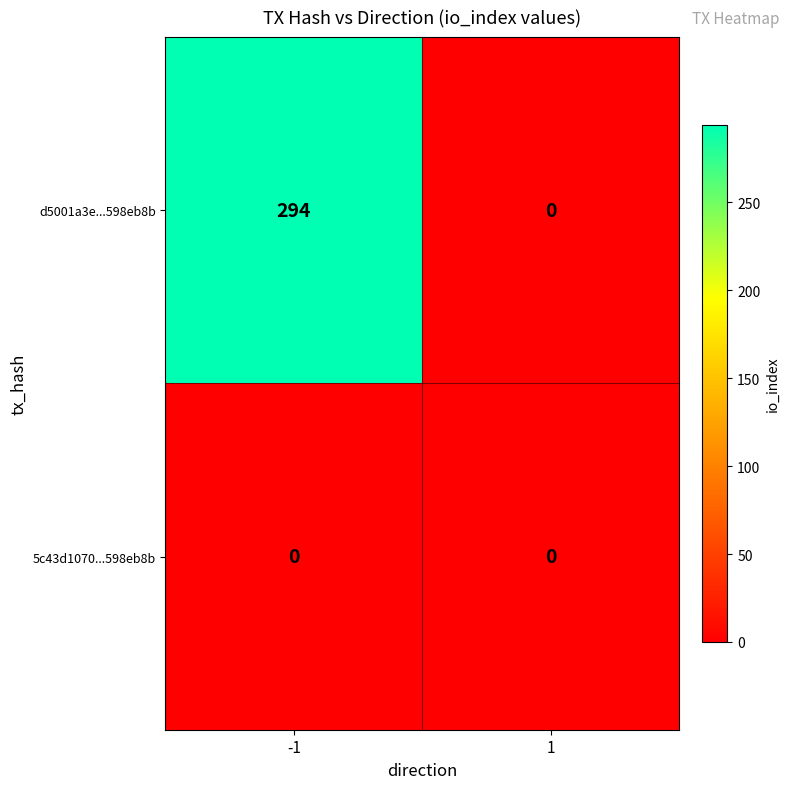

What is the sum of the d5001a3e...598eb8b values at 1 and -1?

294